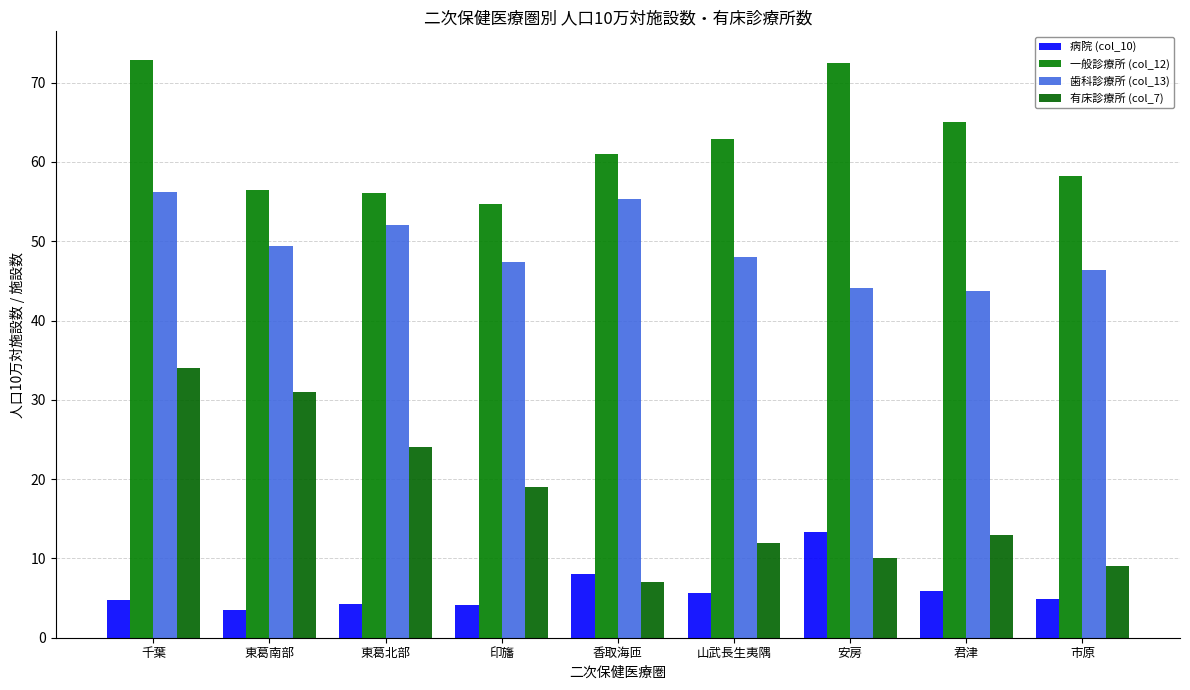

Which series has the largest range (max minus min)?

有床診療所 (col_7)